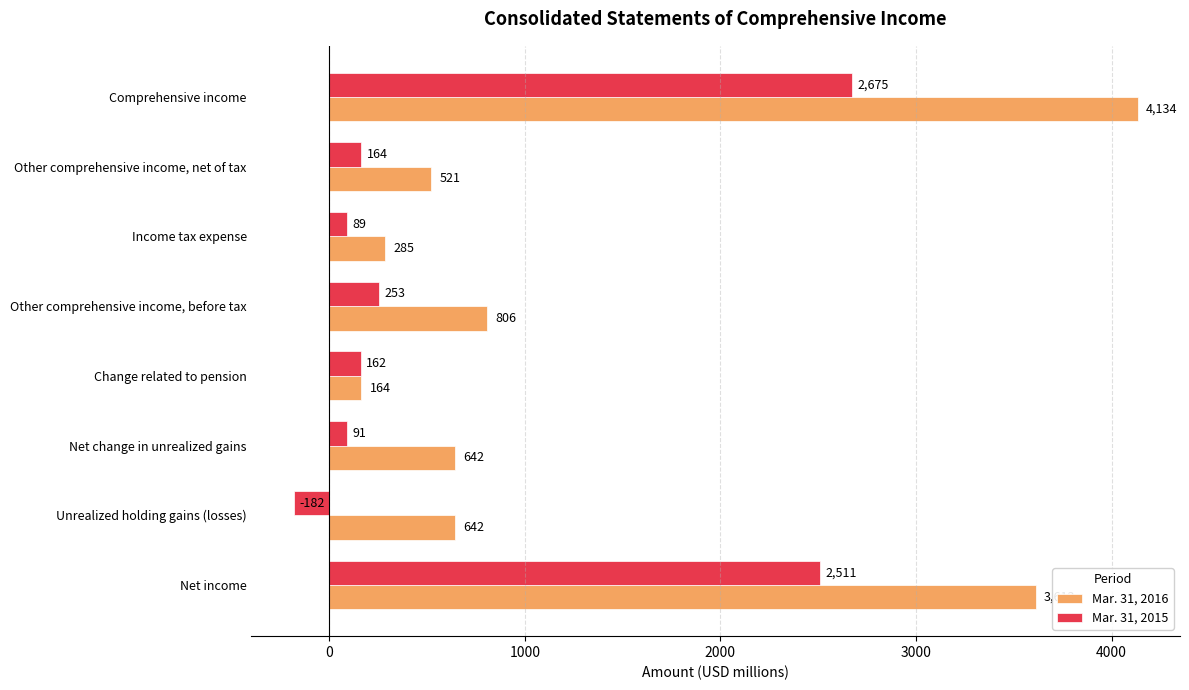

At which label is Mar. 31, 2015 closest to 1246?

Other comprehensive income, before tax